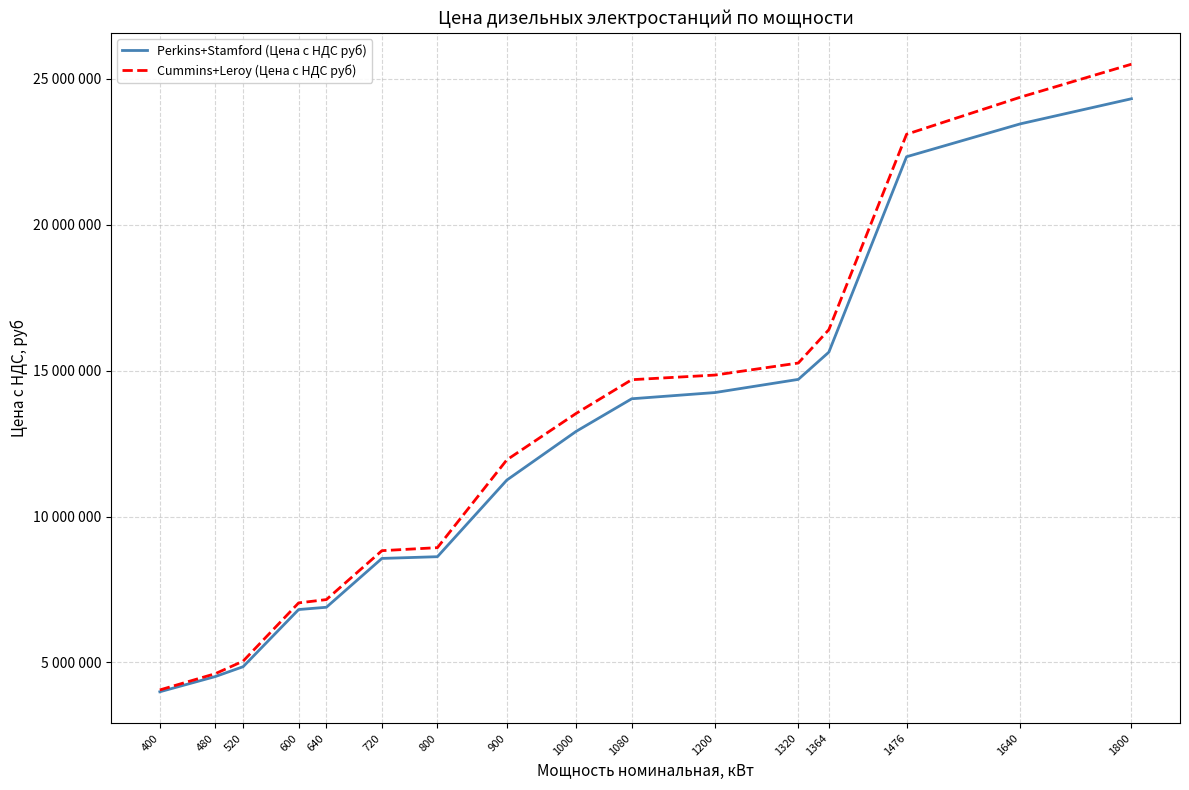

Which series has the largest total across all categories?

Cummins+Leroy (Цена с НДС руб)